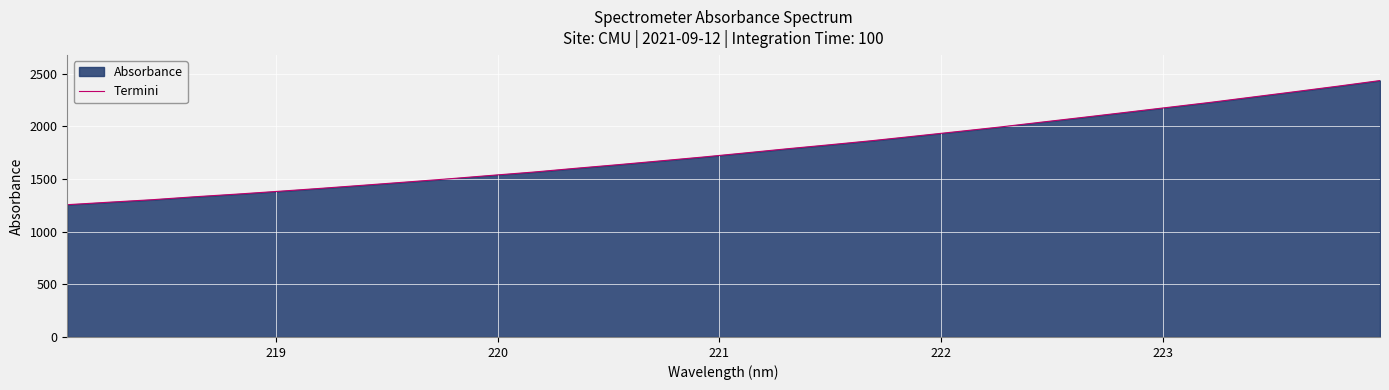

What is the greatest value displayed?

2434.5